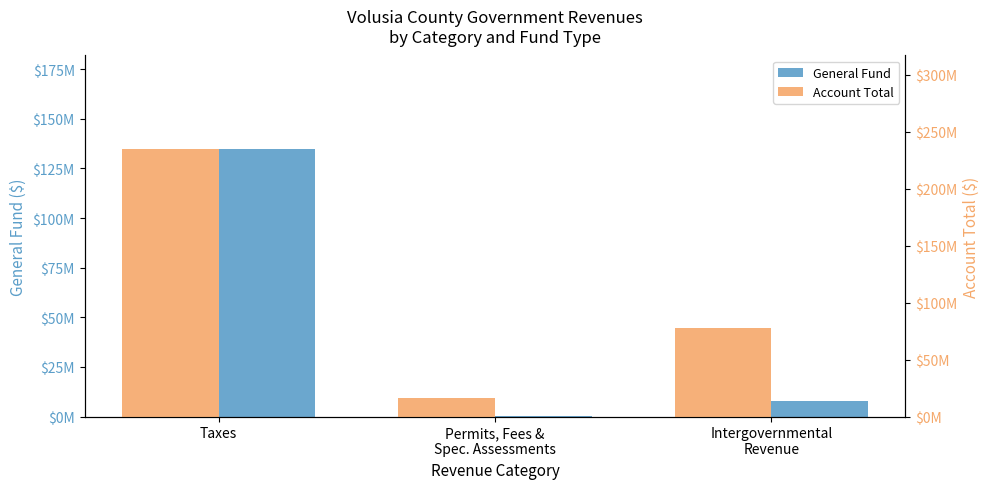

What is the sum of the General Fund values at Permits, Fees &
Spec. Assessments and Taxes?

135218843